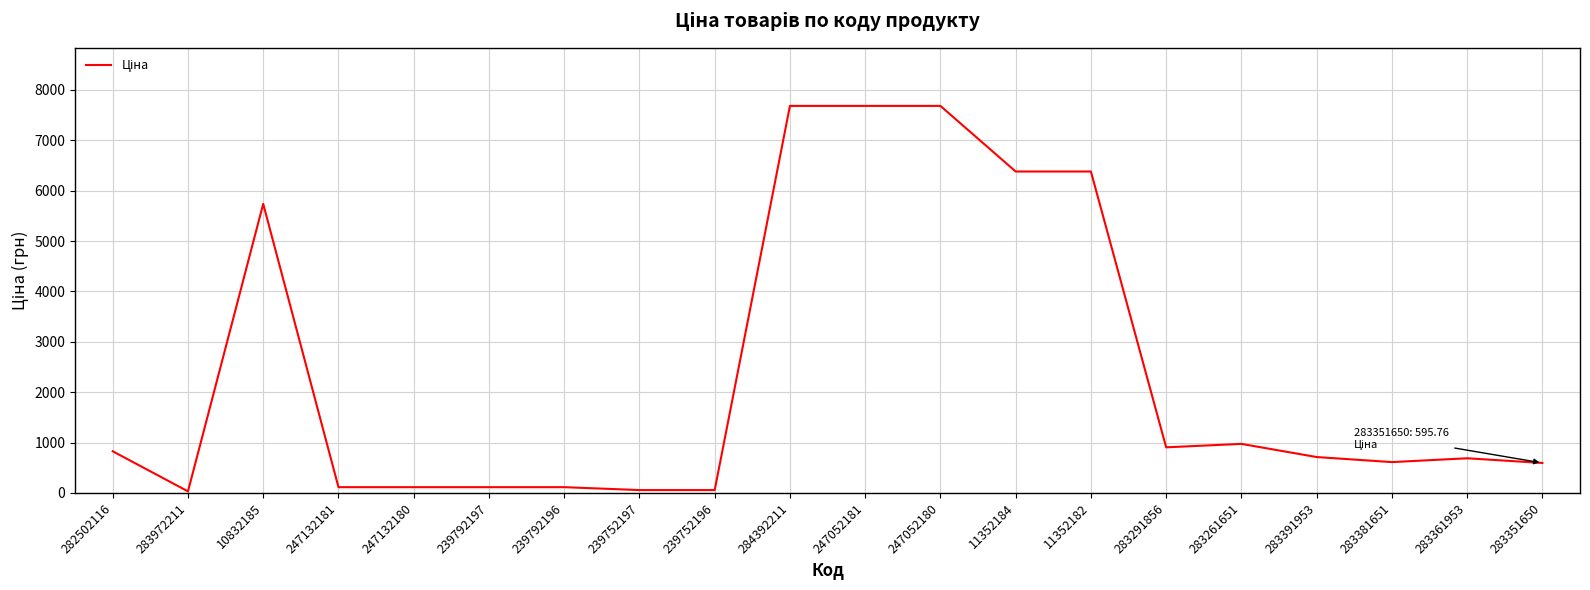

What position from the right is 283291856?

6